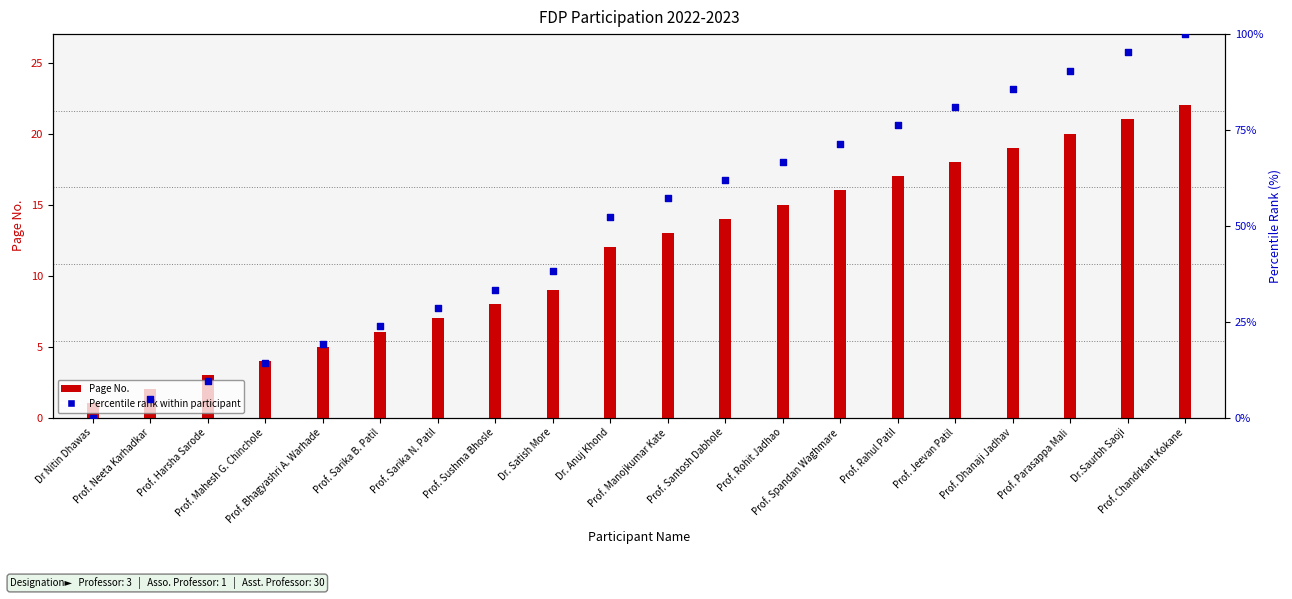

At which category is the sum across all series the highest?

Prof. Chandrkant Kokane